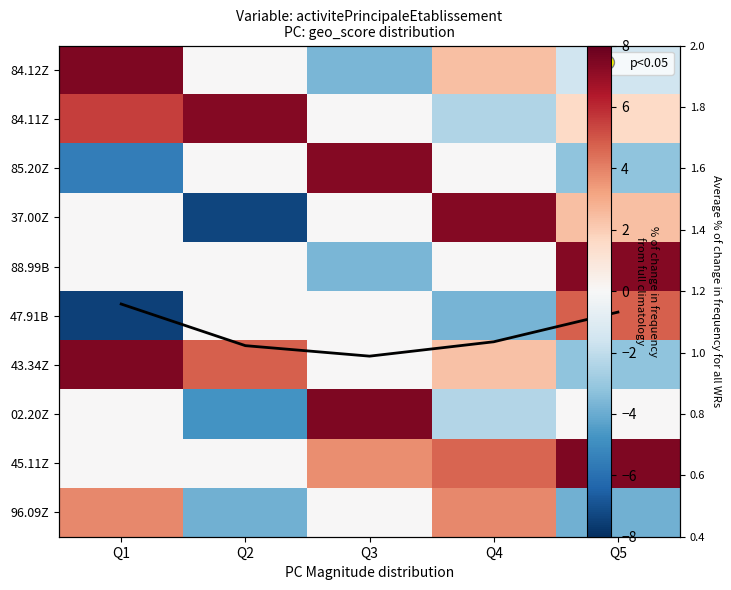

How many values in the 37.00Z series are below 0?

1